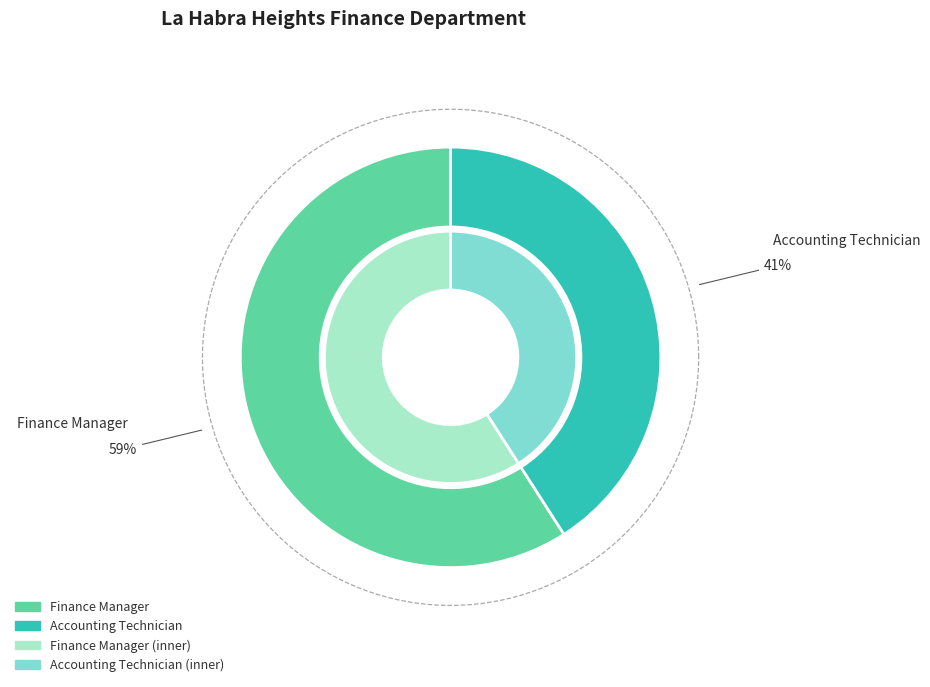

The Finance Manager slice represents 66% of the pie. True or false?

False